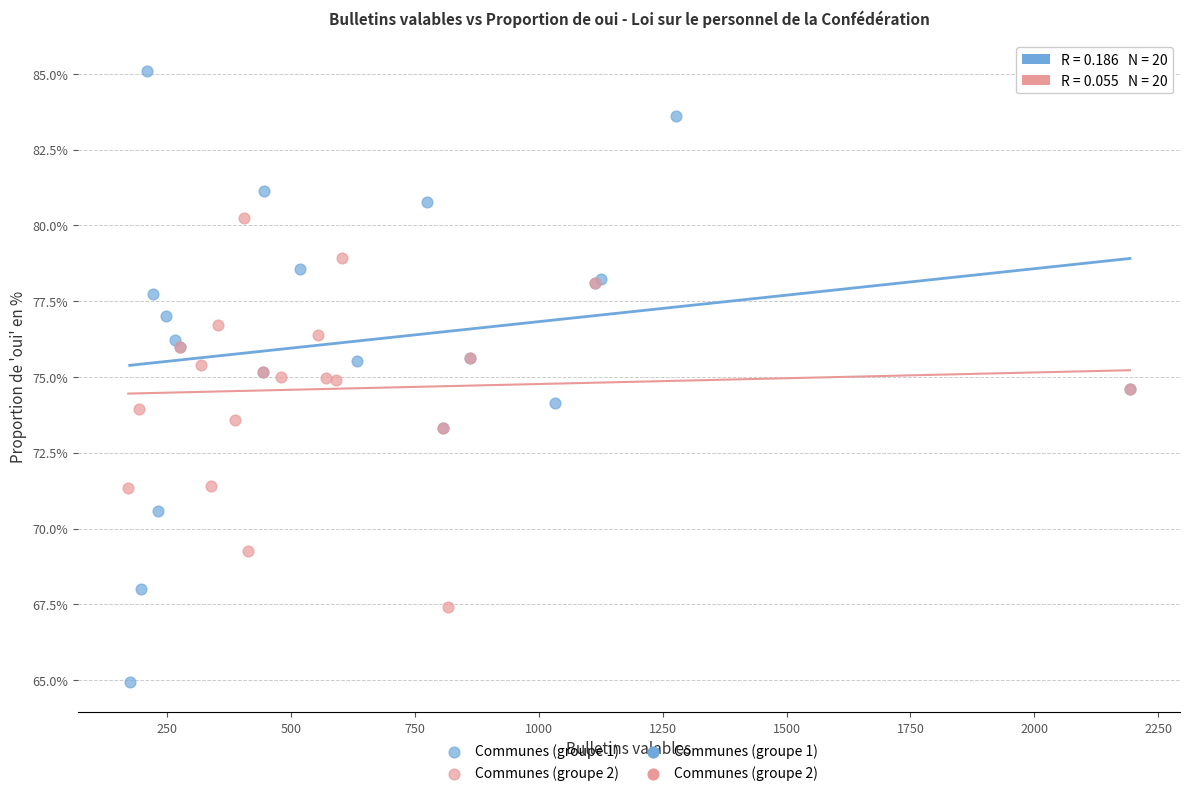

Which series reaches the minimum Y coordinate?

Communes (groupe 1)